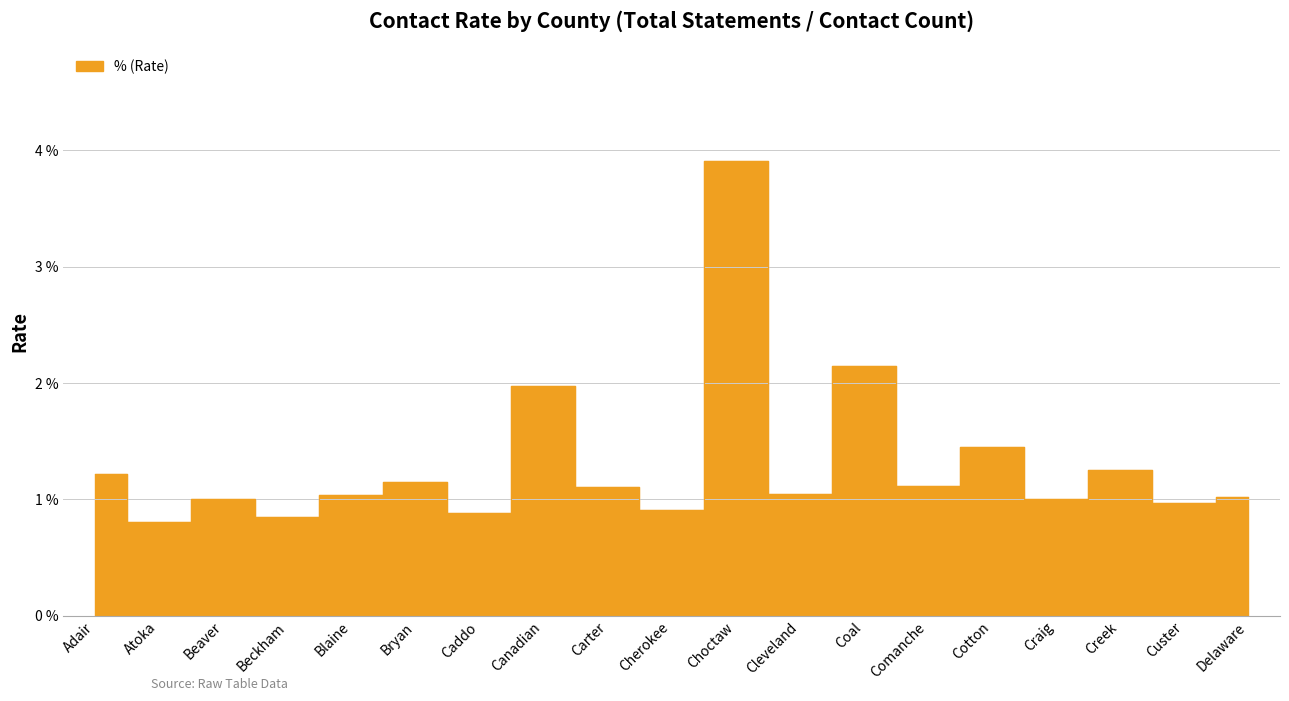

List the labels in order of value, largest first.

Choctaw, Coal, Canadian, Cotton, Creek, Adair, Bryan, Comanche, Carter, Cleveland, Blaine, Delaware, Beaver, Craig, Custer, Cherokee, Caddo, Beckham, Atoka